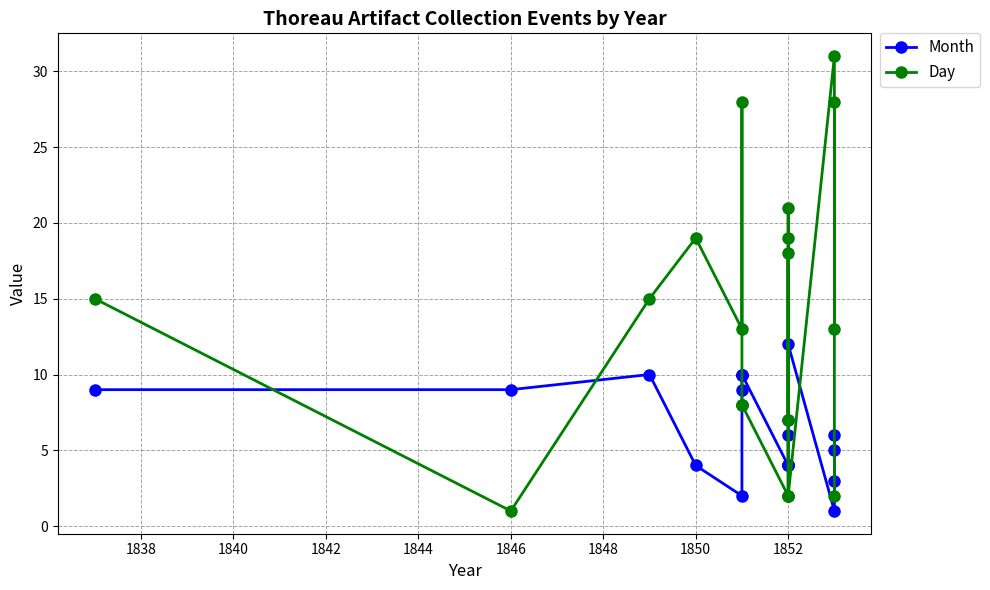

How many values in the Month series exceed 6?

9